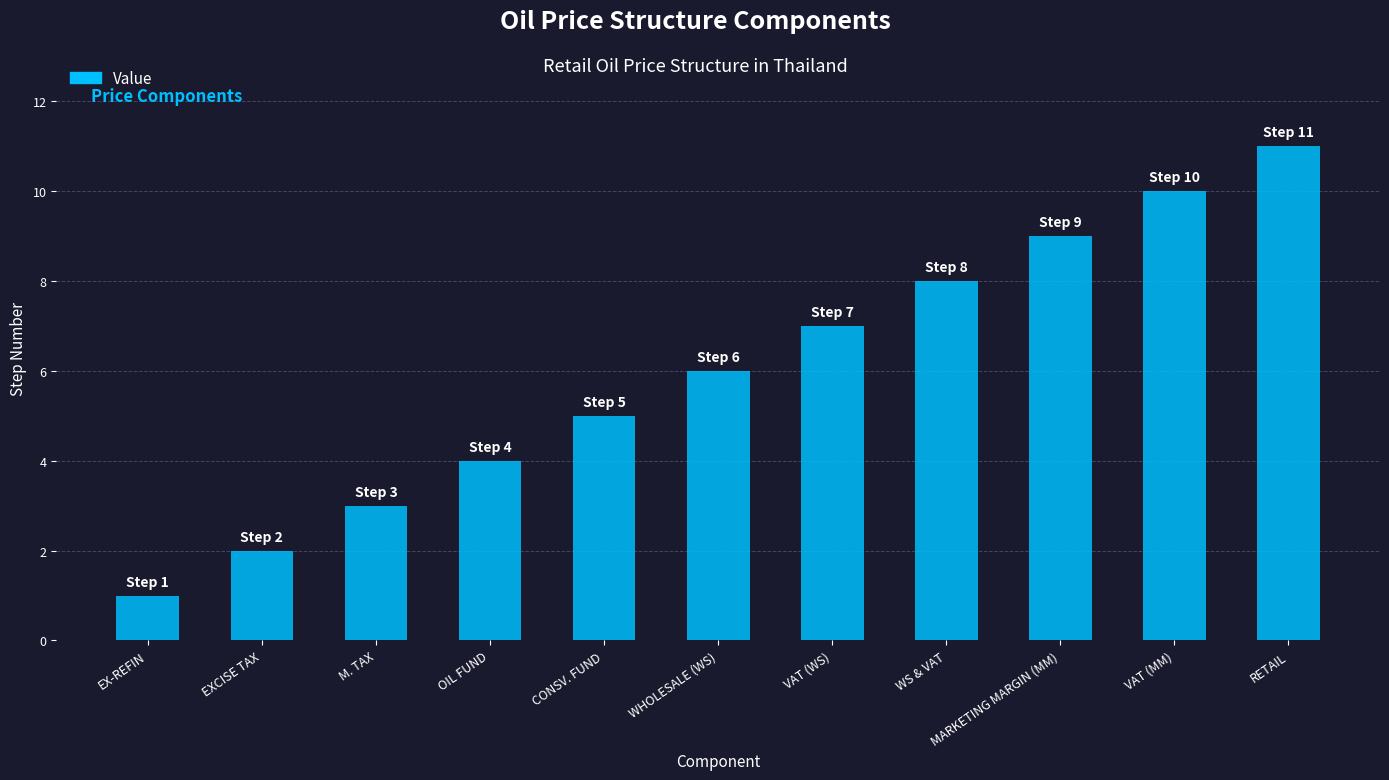

What is the change in value from WHOLESALE (WS) to MARKETING MARGIN (MM)?

+3